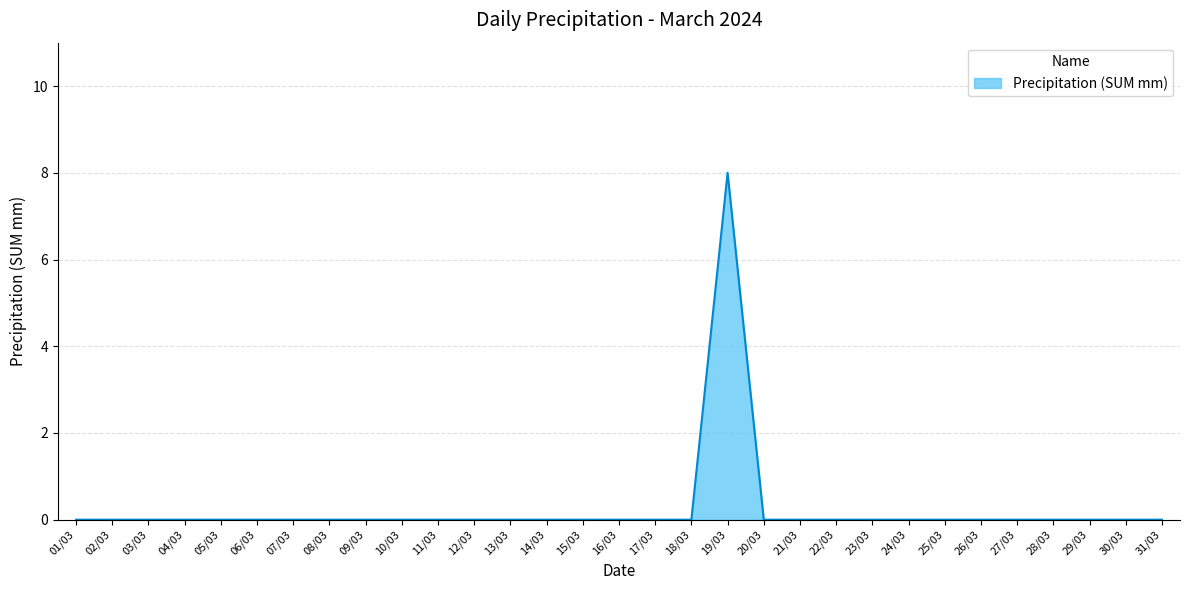

Reading left to right, extract all data points from this chart.

01/03=0	02/03=0	03/03=0	04/03=0	05/03=0	06/03=0	07/03=0	08/03=0	09/03=0	10/03=0	11/03=0	12/03=0	13/03=0	14/03=0	15/03=0	16/03=0	17/03=0	18/03=0	19/03=8	20/03=0	21/03=0	22/03=0	23/03=0	24/03=0	25/03=0	26/03=0	27/03=0	28/03=0	29/03=0	30/03=0	31/03=0